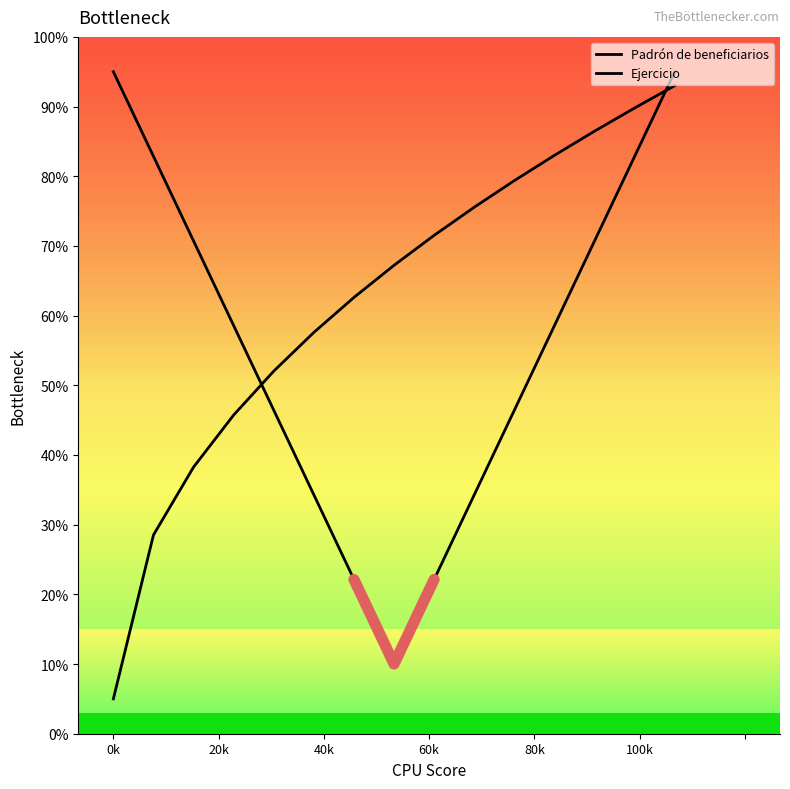

The Padrón de beneficiarios series shows 58.5 at 100k. True or false?

False